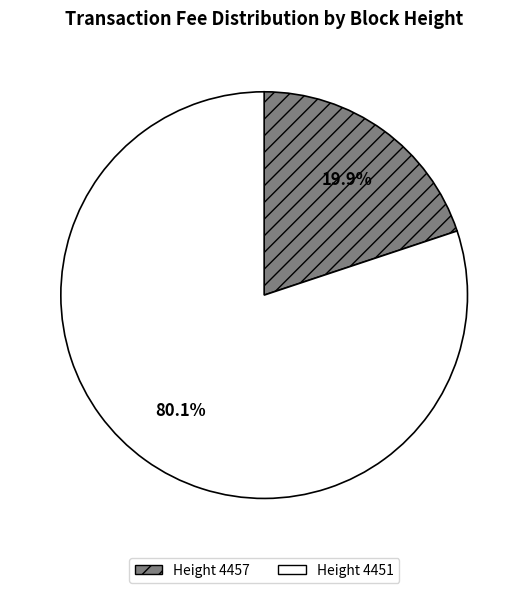

Does any single category account for the majority?

Yes